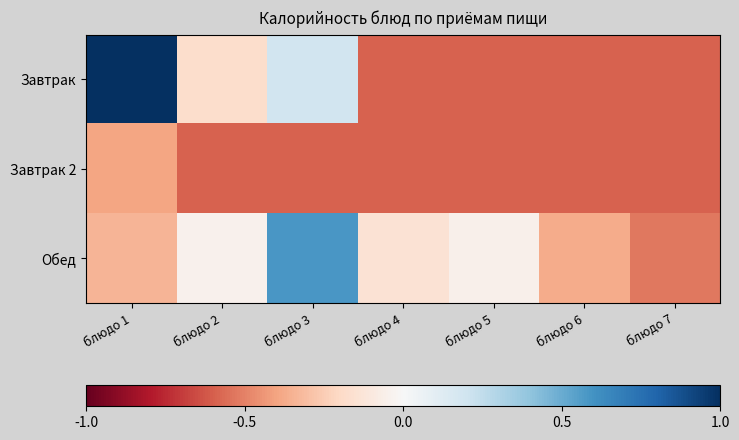

Reading left to right, what are all the values shown in this chart?

Завтрак: блюдо 1=1.3	блюдо 2=-0.2	блюдо 3=0.2	блюдо 4=-0.6	блюдо 5=-0.6	блюдо 6=-0.6	блюдо 7=-0.6
Завтрак 2: блюдо 1=-0.4	блюдо 2=-0.6	блюдо 3=-0.6	блюдо 4=-0.6	блюдо 5=-0.6	блюдо 6=-0.6	блюдо 7=-0.6
Обед: блюдо 1=-0.3	блюдо 2=-0.0	блюдо 3=0.6	блюдо 4=-0.1	блюдо 5=-0.0	блюдо 6=-0.4	блюдо 7=-0.5